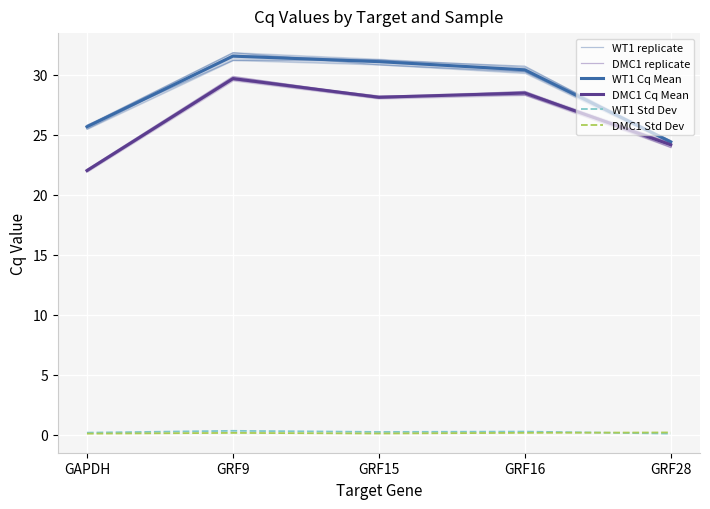

True or false: DMC1 replicate and WT1 replicate cross at least once.

False